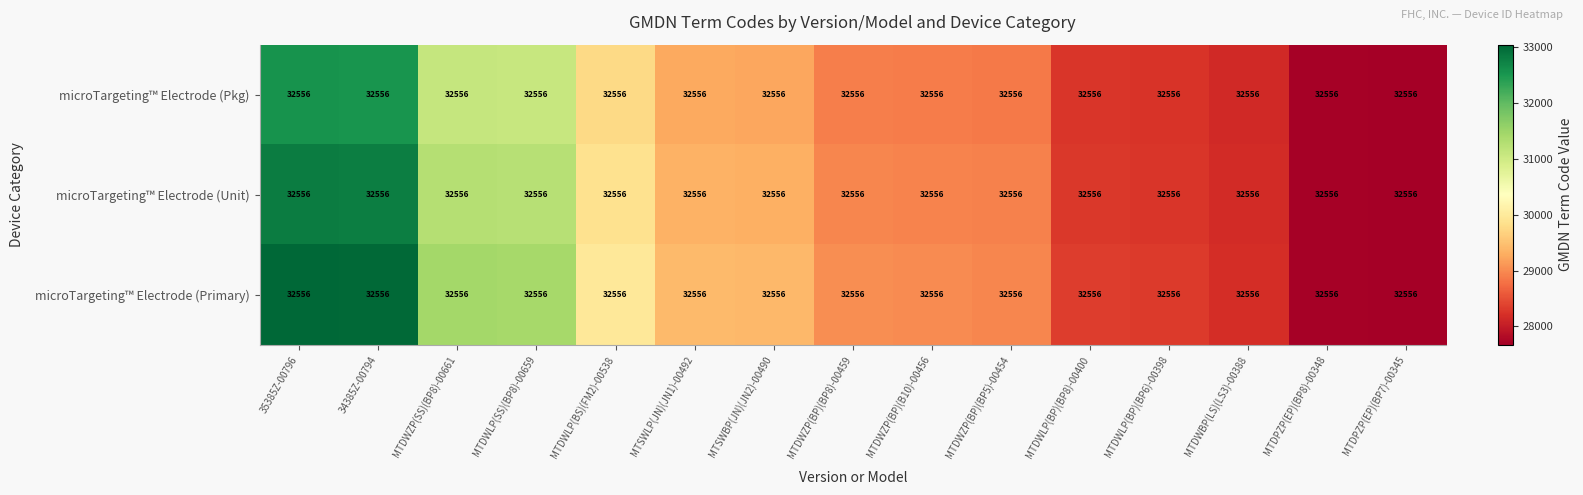

At which category does the chart reach its peak across all series?

35385Z-00796